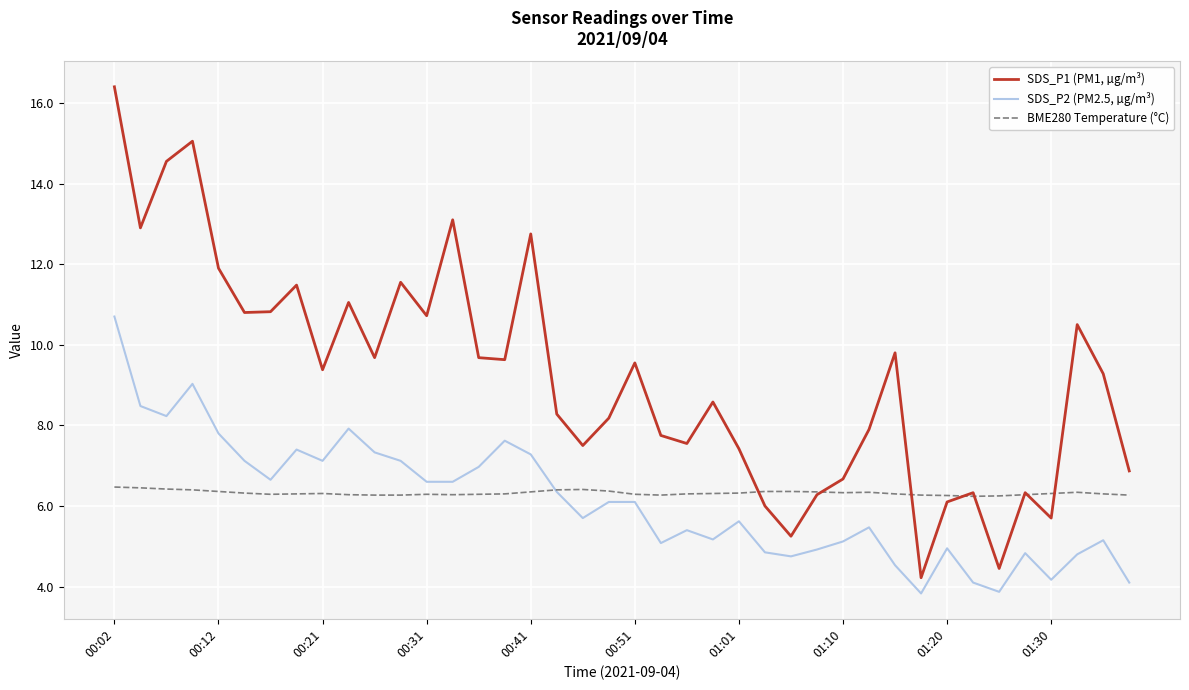

Which series has the largest total across all categories?

SDS_P1 (PM1, µg/m³)